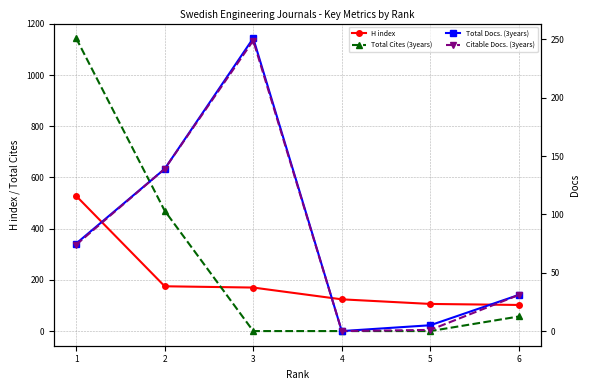

What is the sum of all H index values?

1205